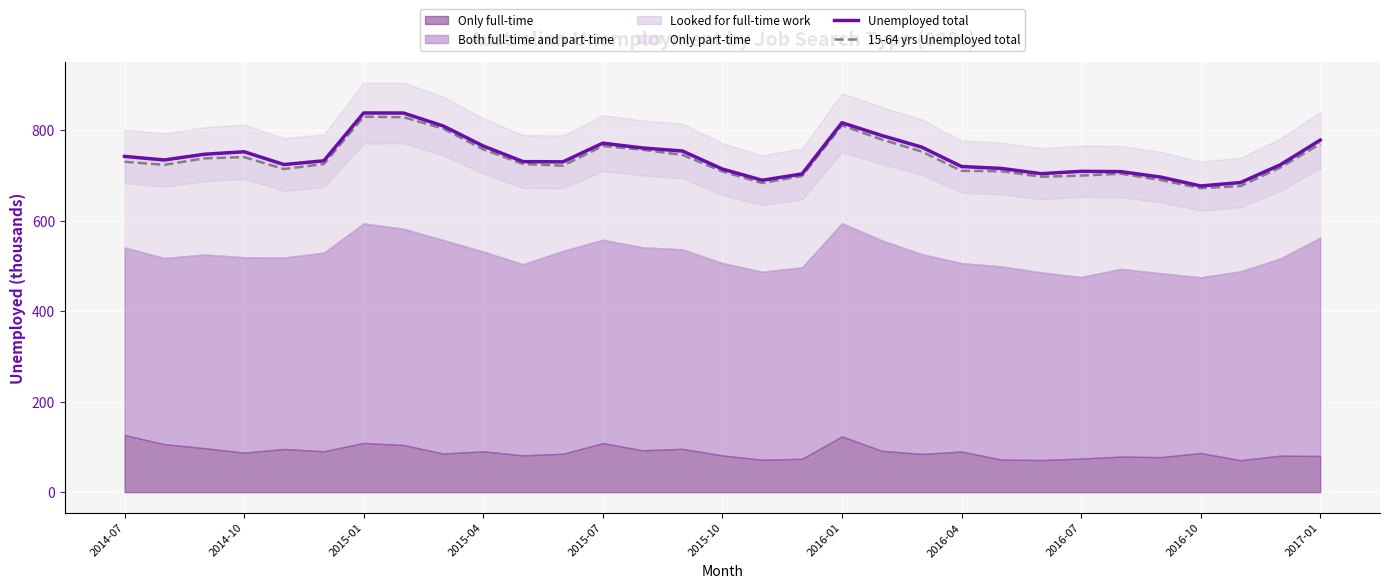

True or false: 15-64 yrs Unemployed total and Unemployed total intersect in this chart.

False